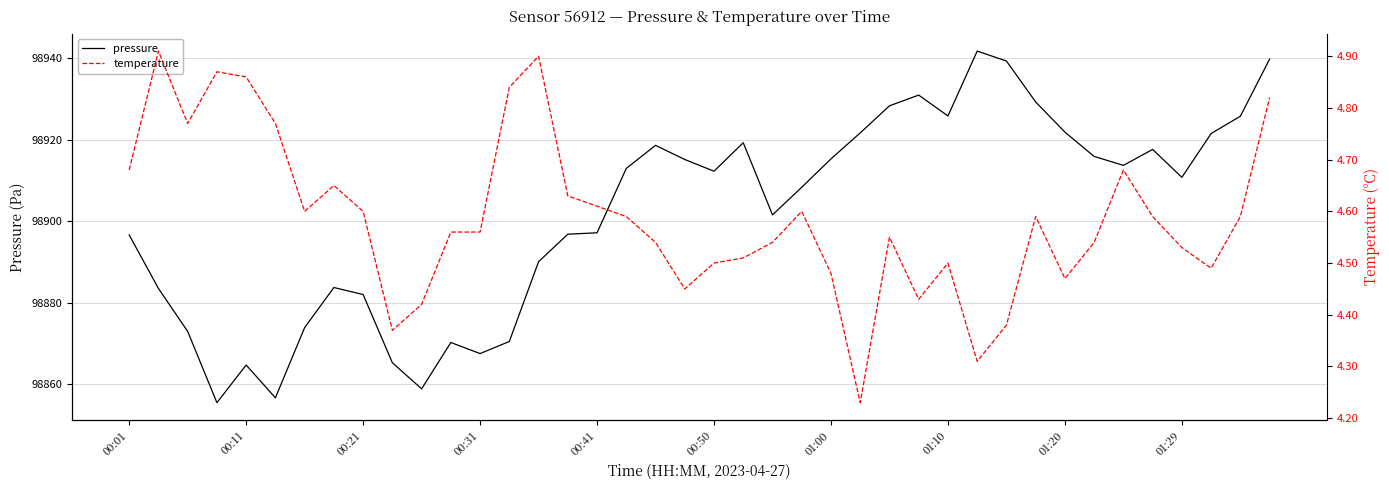

How many interior local peaks does the temperature series have?

9